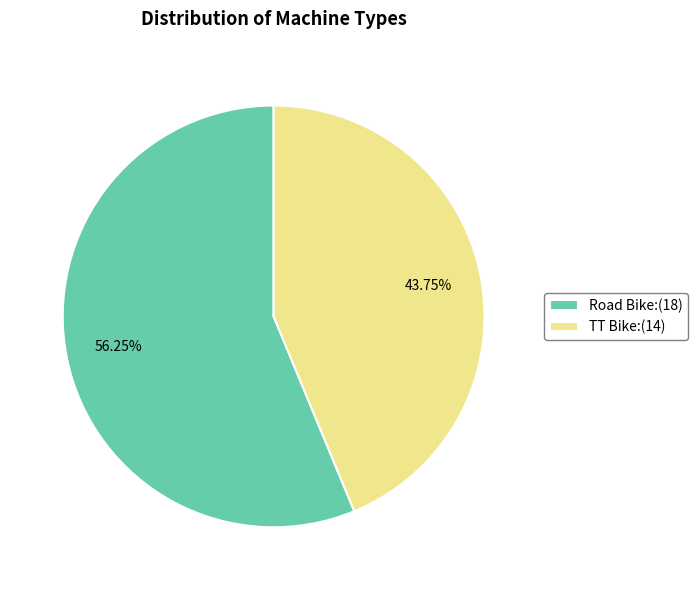

True or false: TT Bike accounts for 44% of the total.

True